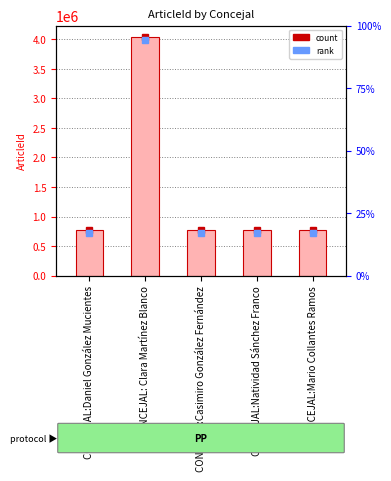

True or false: the data shows 775465 at CONCEJAL:Daniel González Mucientes.

True